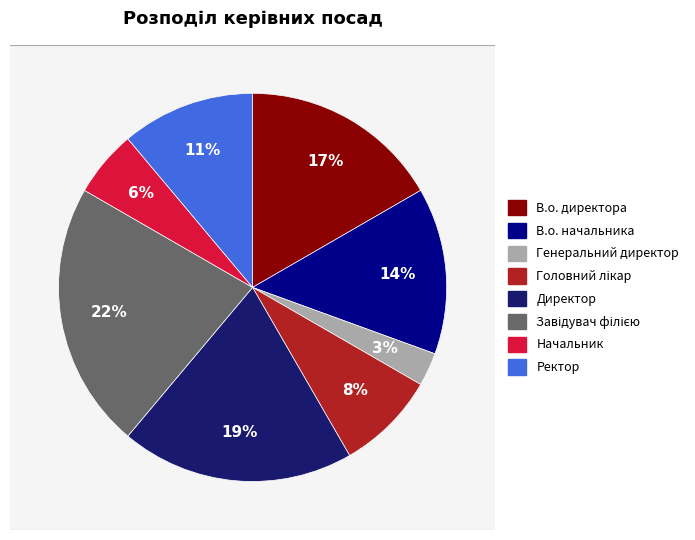

Combined, what portion of the pie is Головний лікар and Завідувач філією?

30.6%